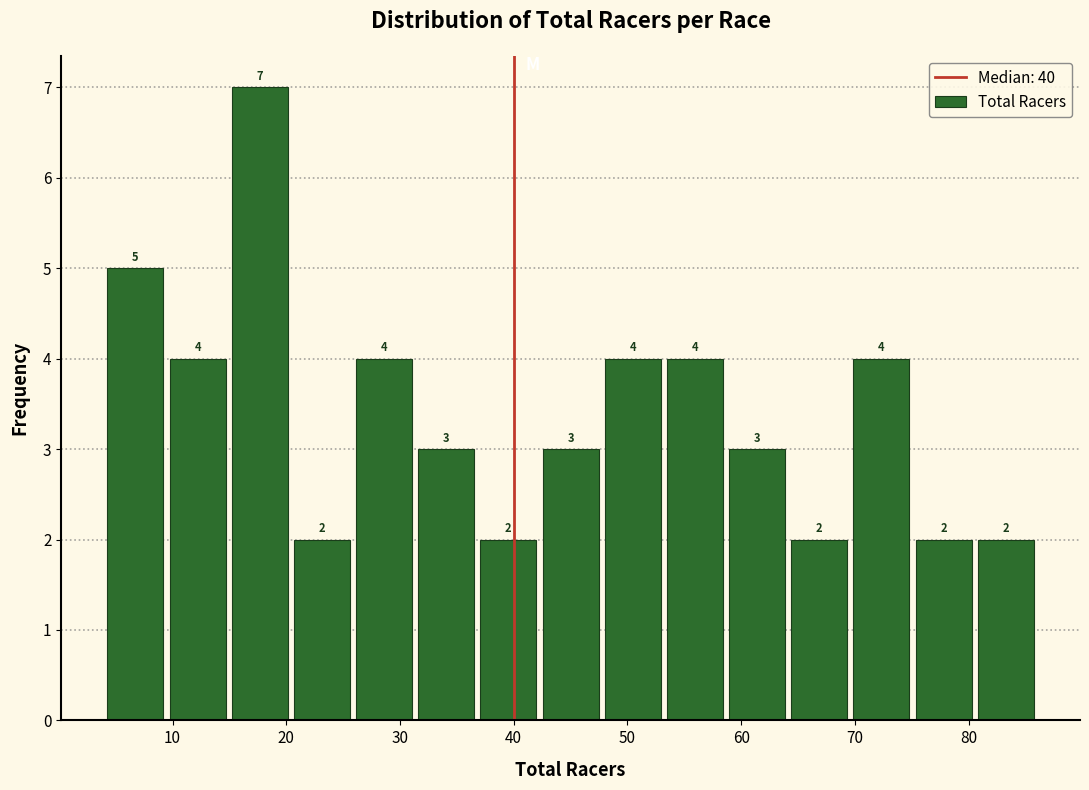

Reading left to right, transcribe this chart: for each bar, give the range it covers on the x-axis and its height. The bar edges are not printed on the chart, so give them approximately, as read against the axis.

4 to 9: 5
9 to 15: 4
15 to 20: 7
20 to 26: 2
26 to 31: 4
31 to 37: 3
37 to 42: 2
42 to 48: 3
48 to 53: 4
53 to 59: 4
59 to 64: 3
64 to 70: 2
70 to 75: 4
75 to 81: 2
81 to 86: 2